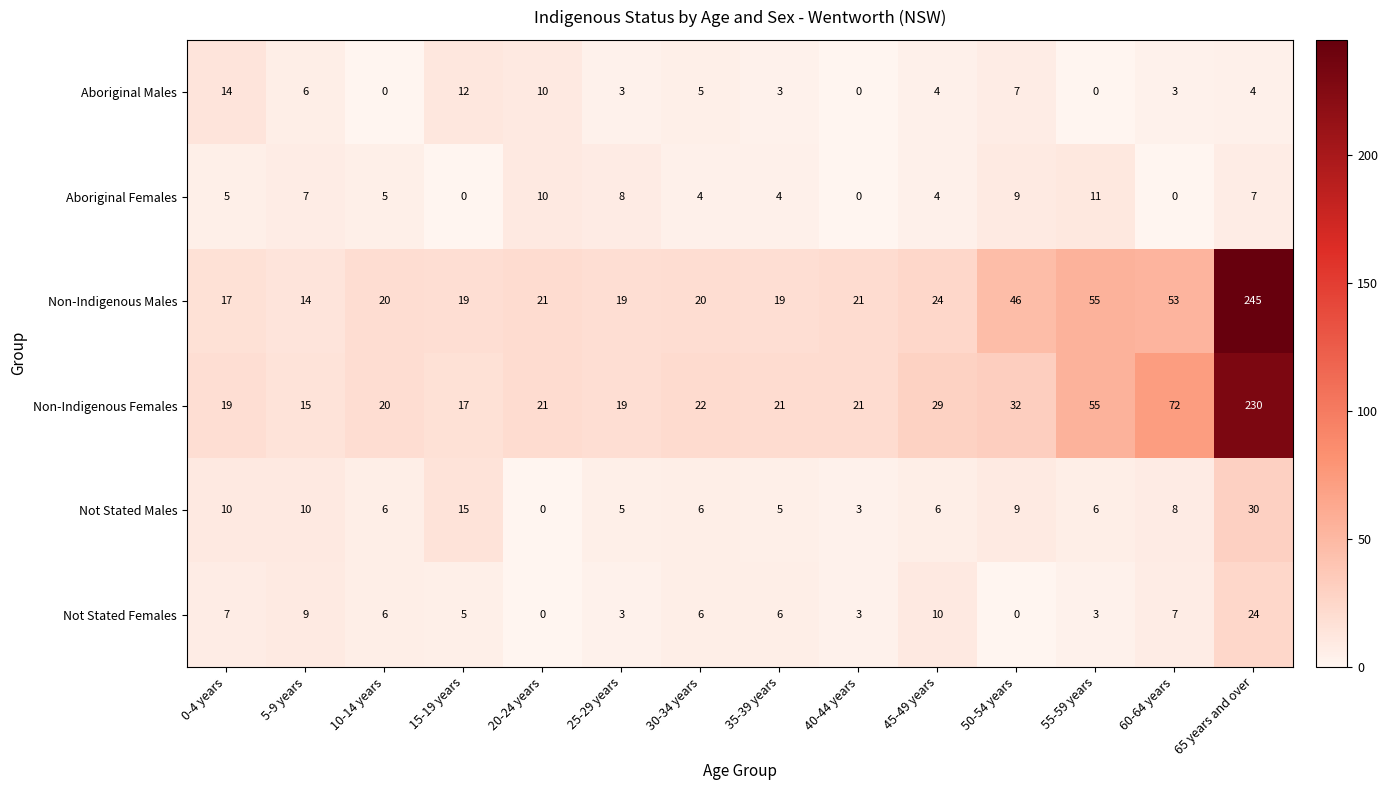

Read the Non-Indigenous Males value at 25-29 years, to the nearest 10.

20